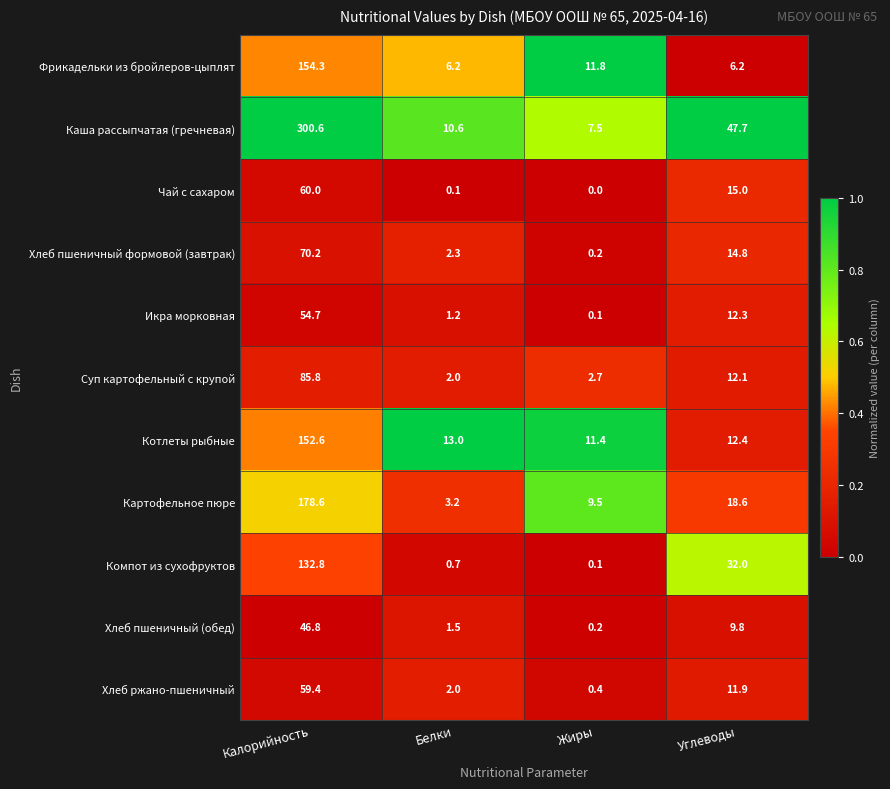

Which label corresponds to the smallest value in the chart?

Жиры